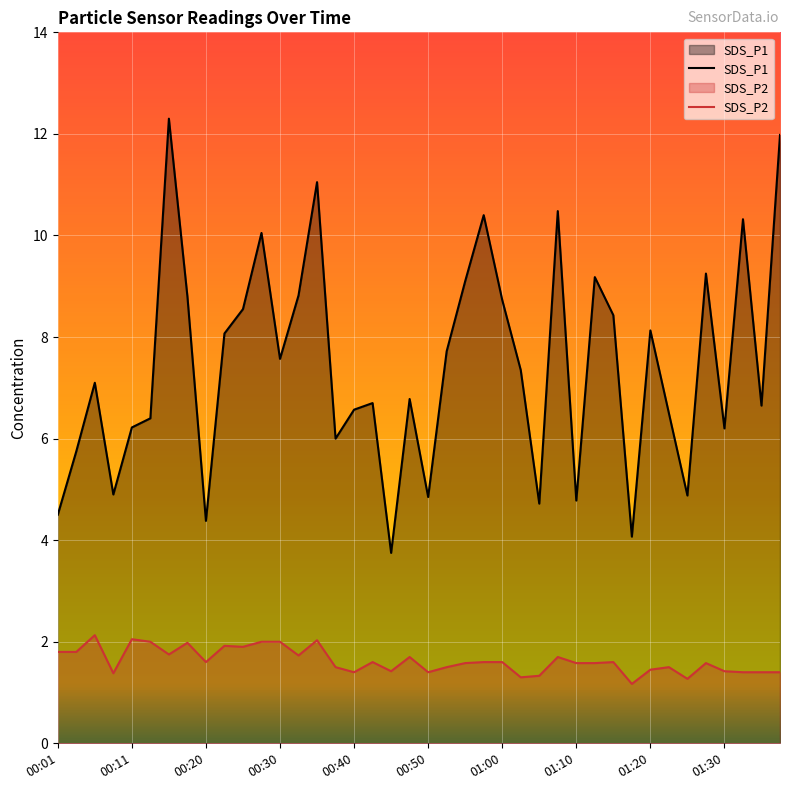

Which series has the largest total across all categories?

SDS_P1